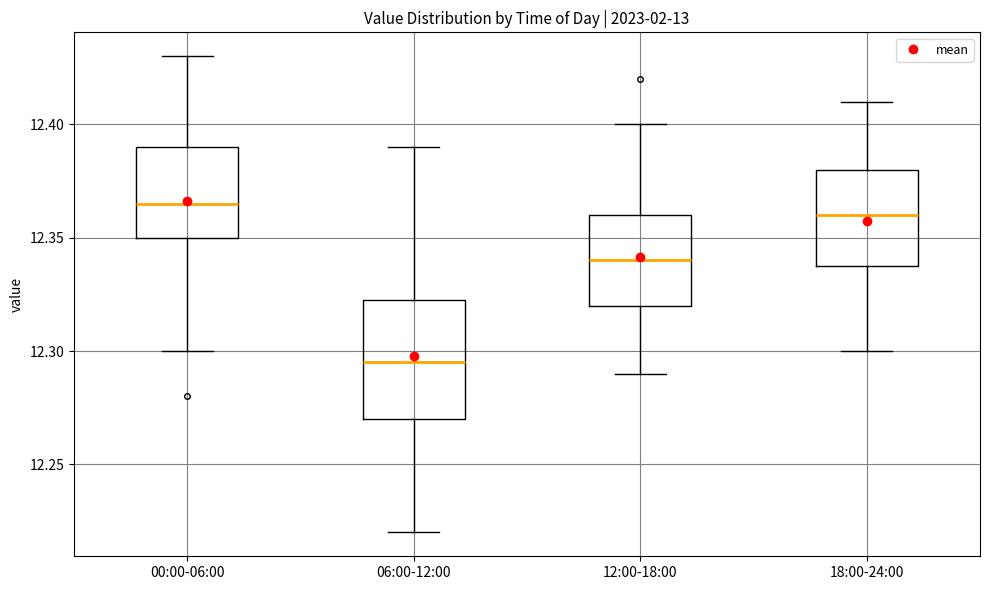

Which box has the lowest median line?

06:00-12:00